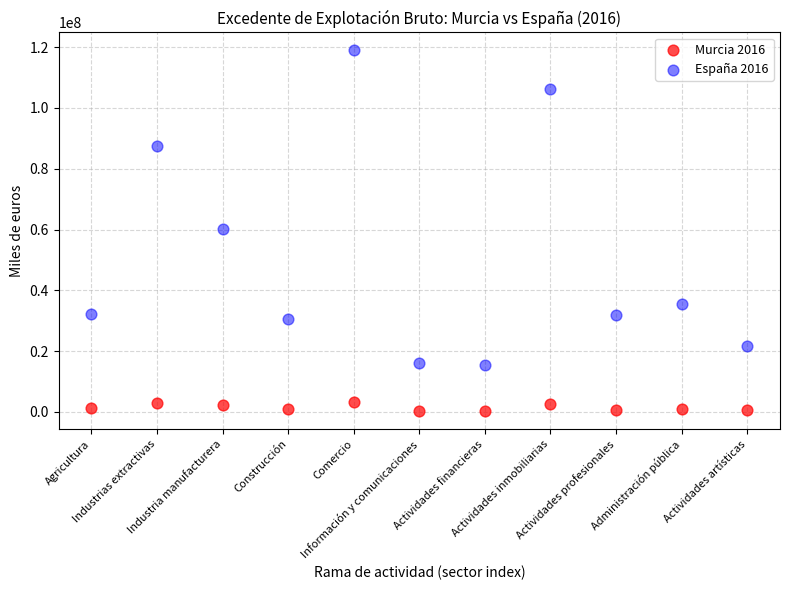

Which series has the largest Y range (max minus min)?

España 2016